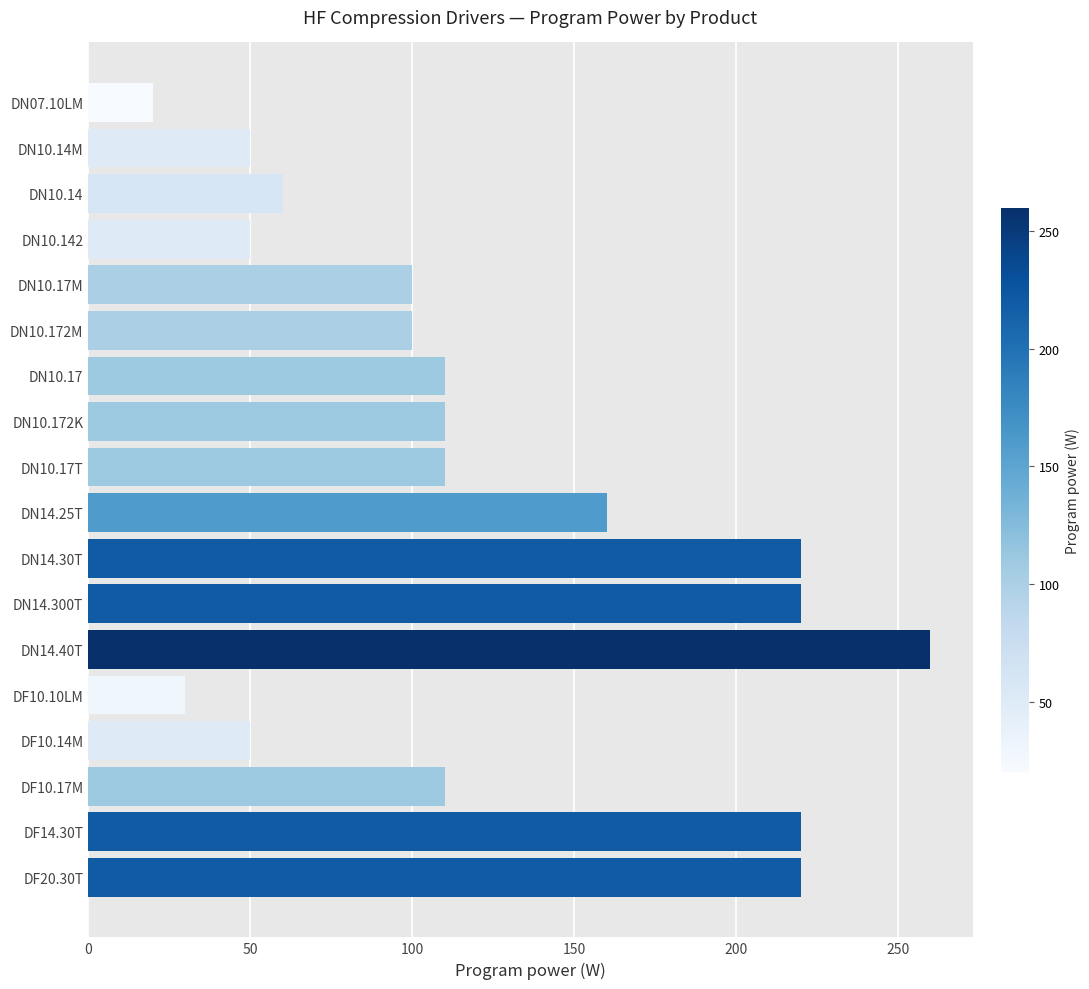

How many data points are less than 110?

8